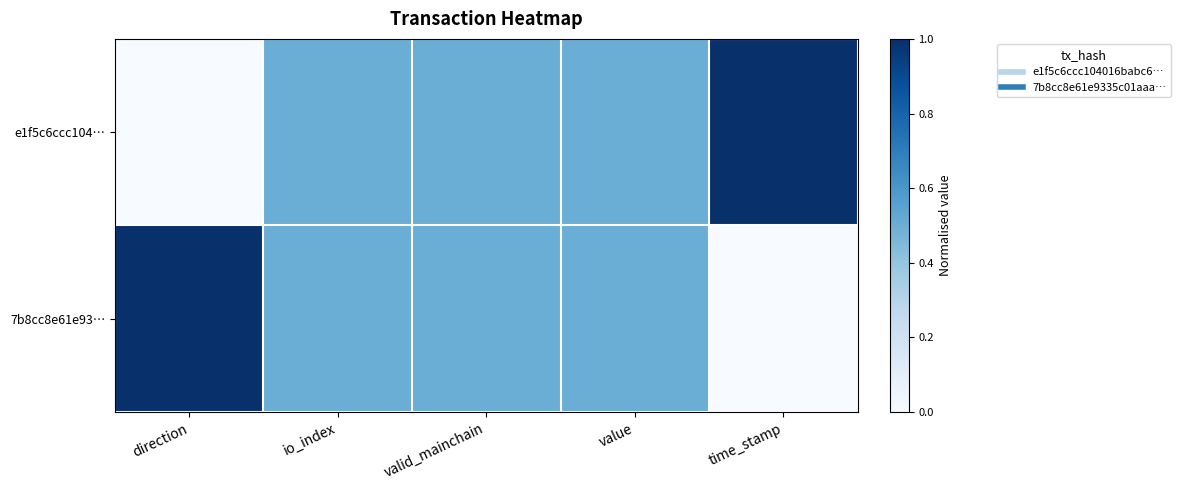

At which category is the sum across all series the highest?

direction